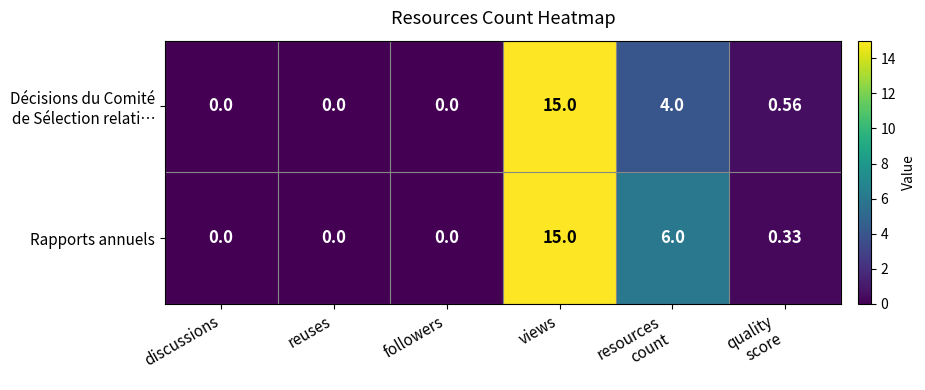

Which category has the highest value in the Rapports annuels series?

views